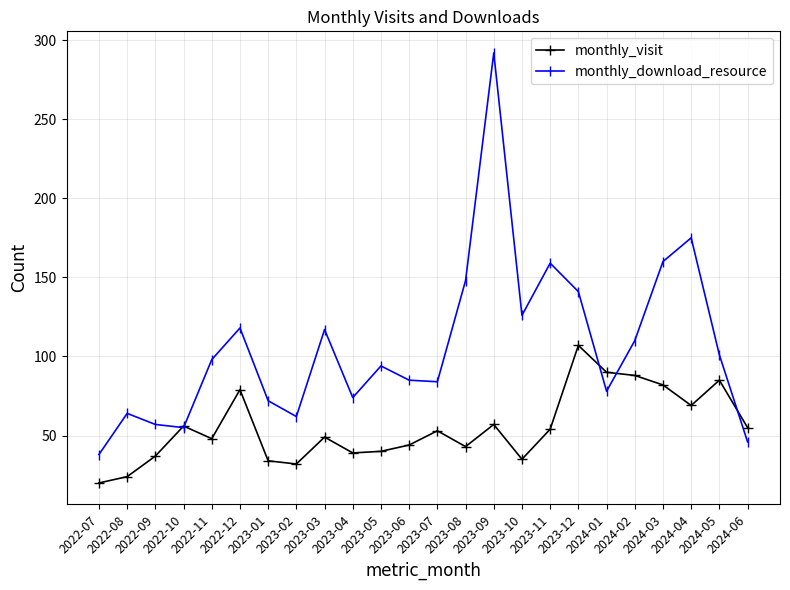

At which category is the sum across all series the highest?

2023-09